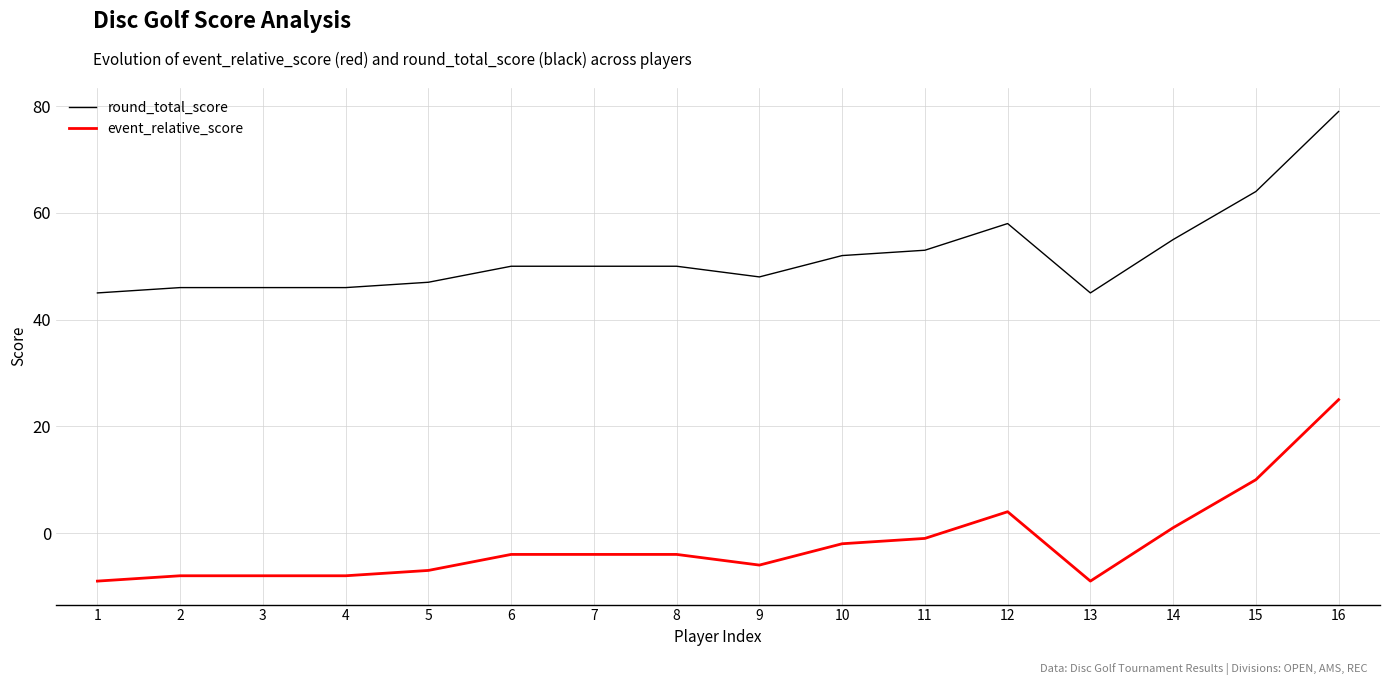

True or false: round_total_score and event_relative_score intersect in this chart.

False